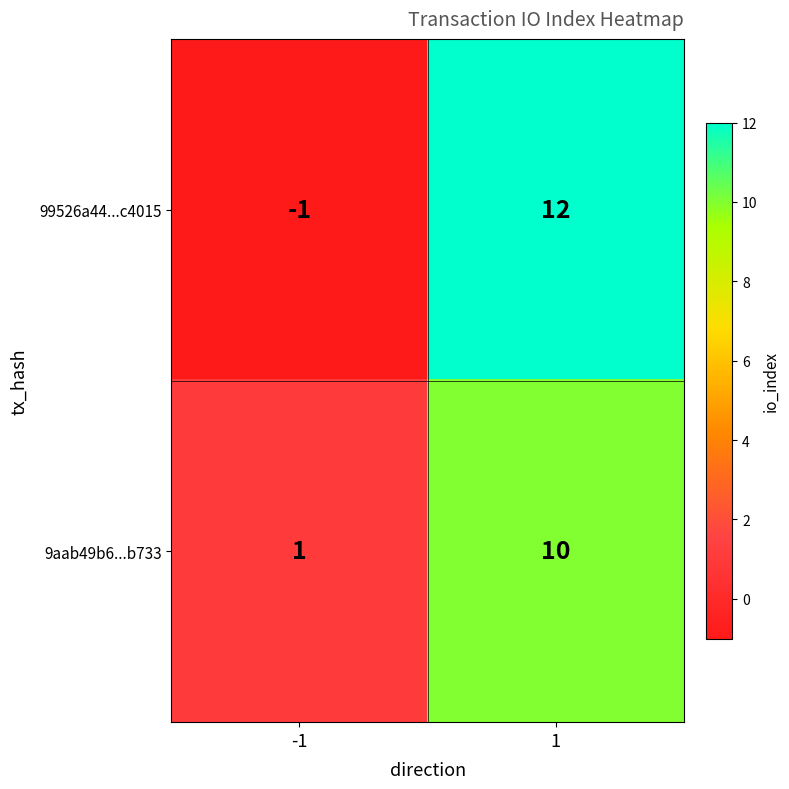

What is the minimum value shown in the chart?

-1